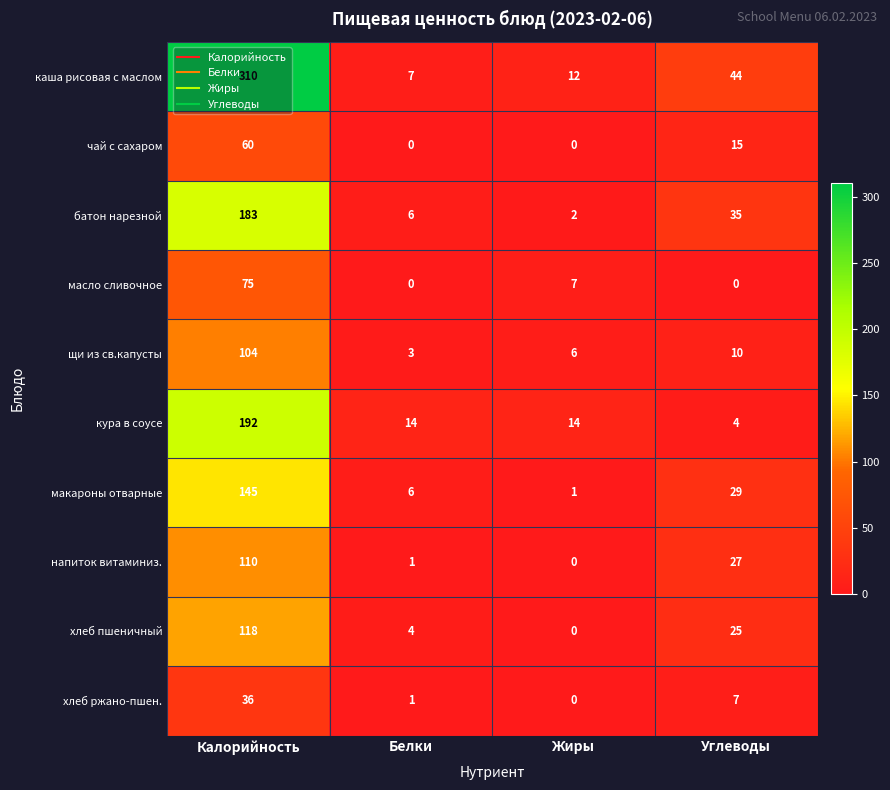

List the series in order of their peak value, highest first.

каша рисовая с маслом, кура в соусе, батон нарезной, макароны отварные, хлеб пшеничный, напиток витаминиз., щи из св.капусты, масло сливочное, чай с сахаром, хлеб ржано-пшен.